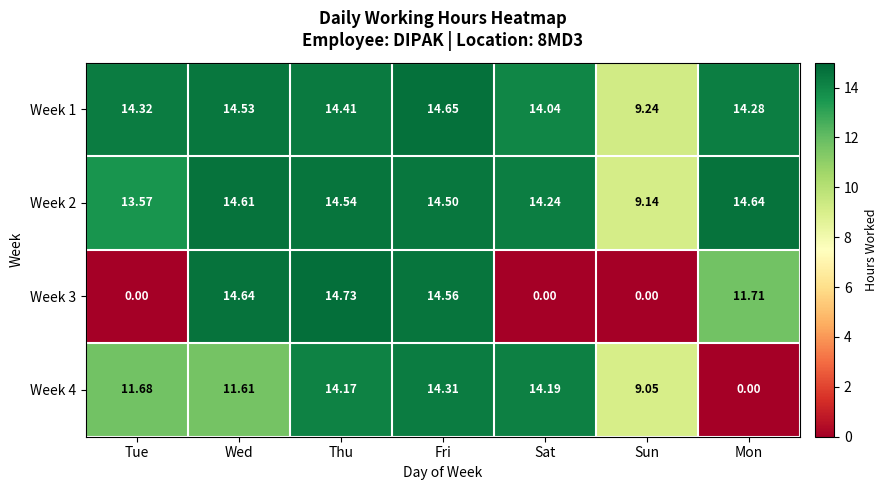

Count the number of categories in the chart.

7